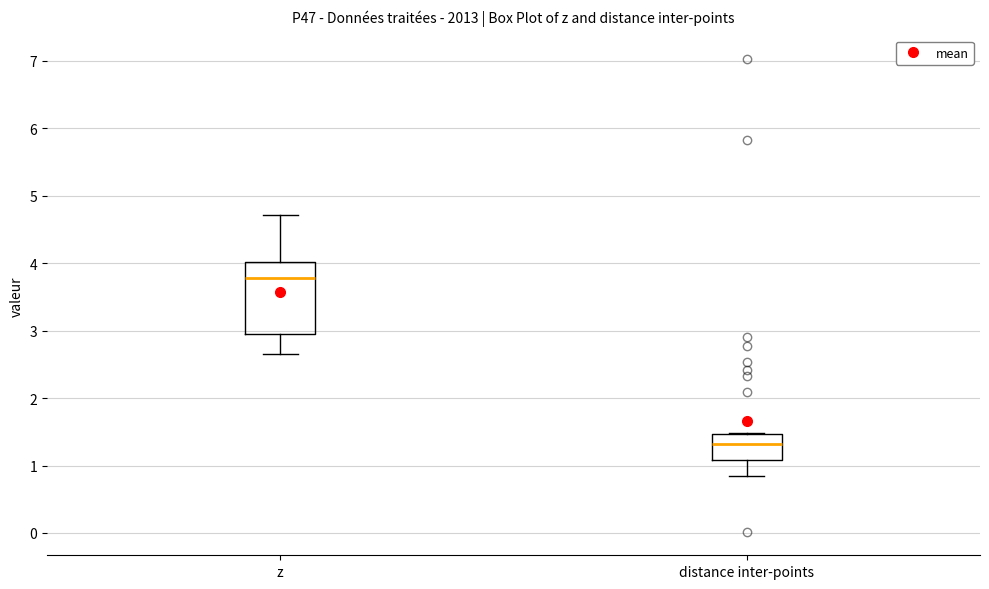

Which box's median line is the lowest?

distance inter-points